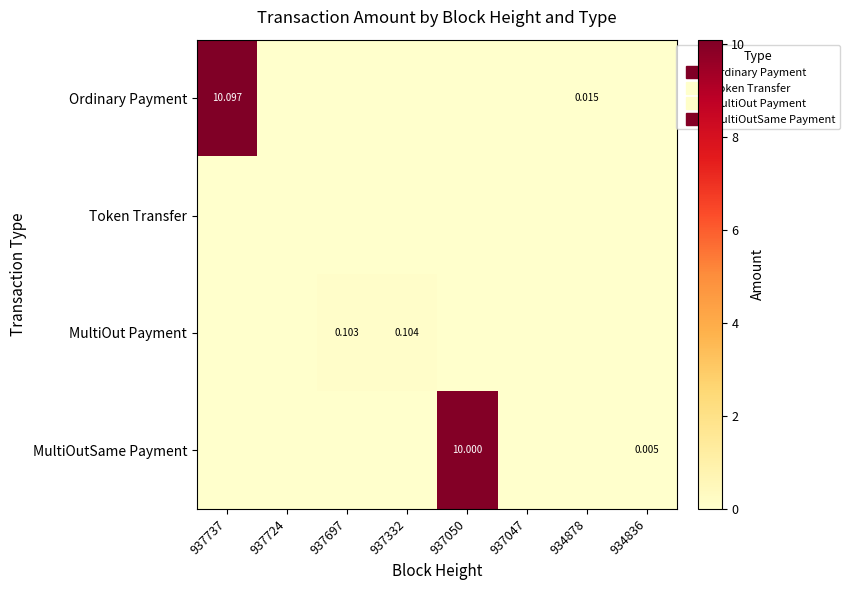

Which series has the largest range (max minus min)?

Ordinary Payment